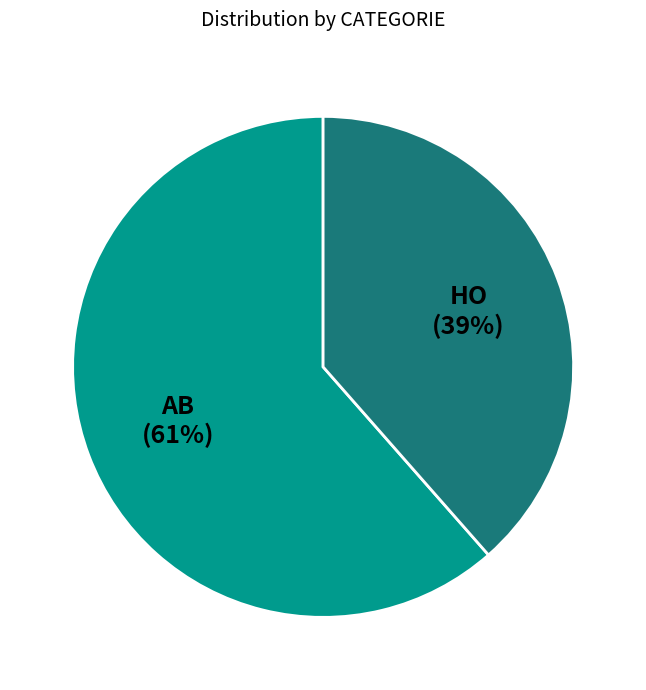

Which category has the biggest portion of the pie?

AB